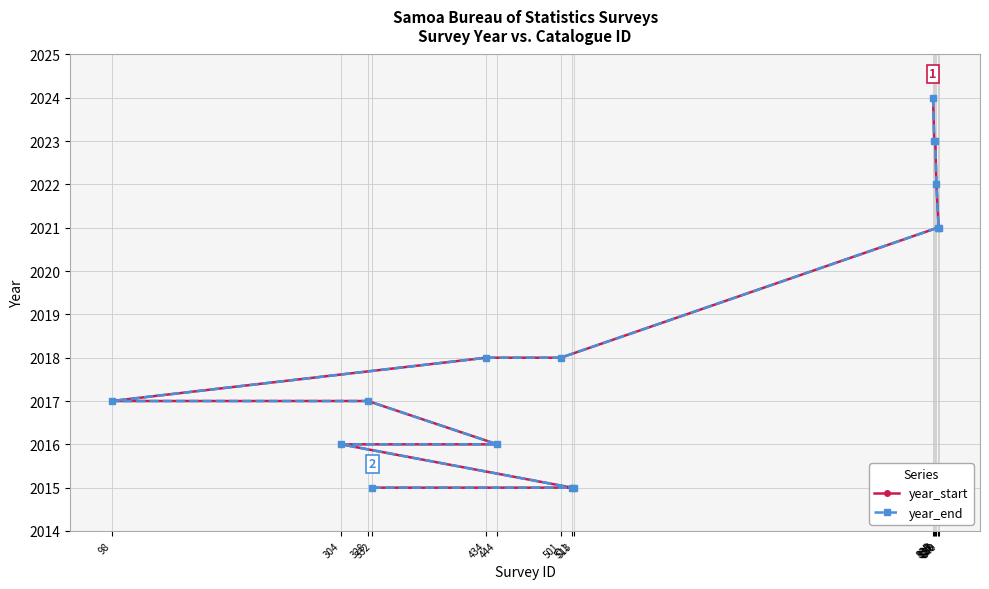

What is the sum of the year_start values at 511 and 501?

4033